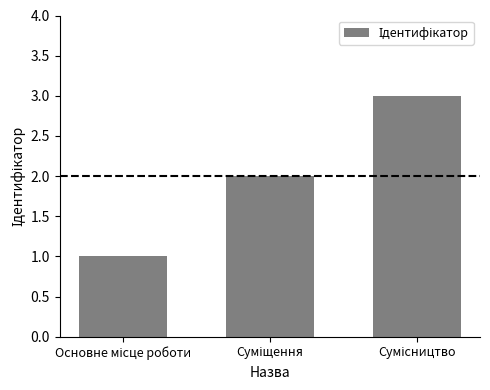

What is the difference between the maximum and minimum values?

2